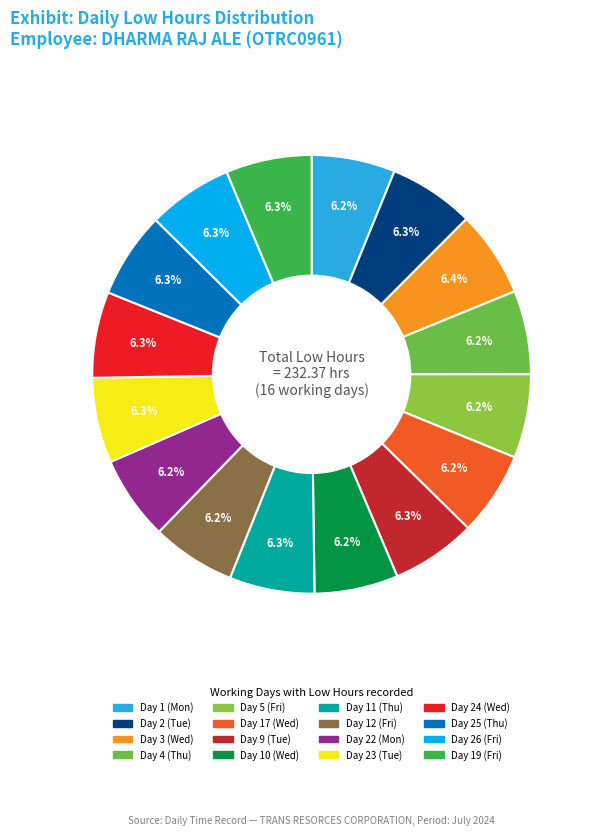

Count the number of slices in the pie.

16